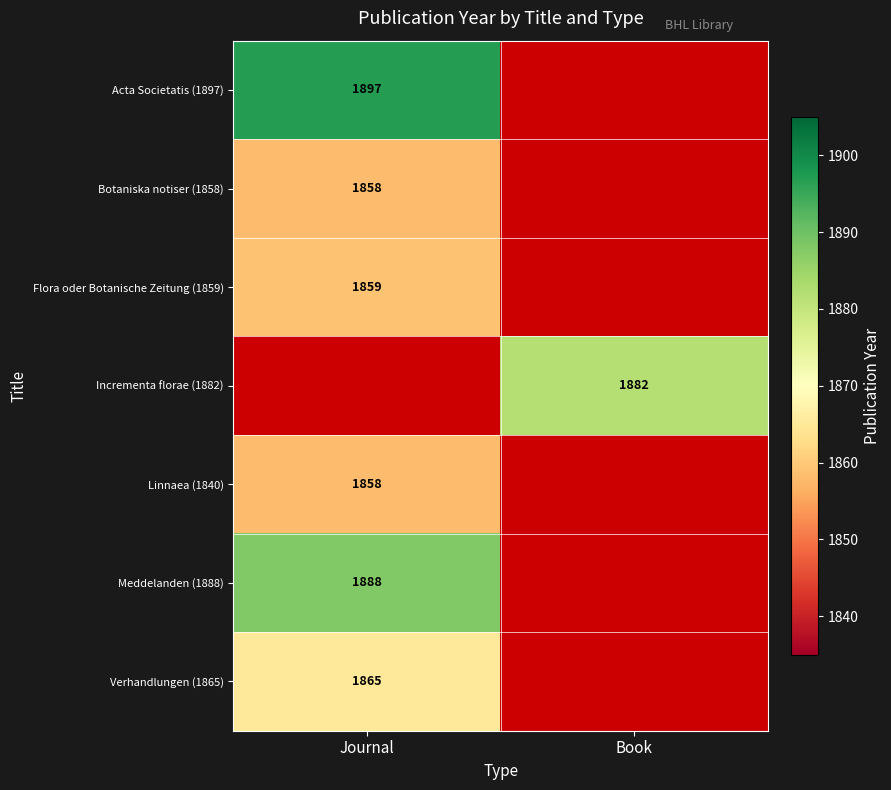

The Linnaea (1840) series shows 1858 at Journal. True or false?

True